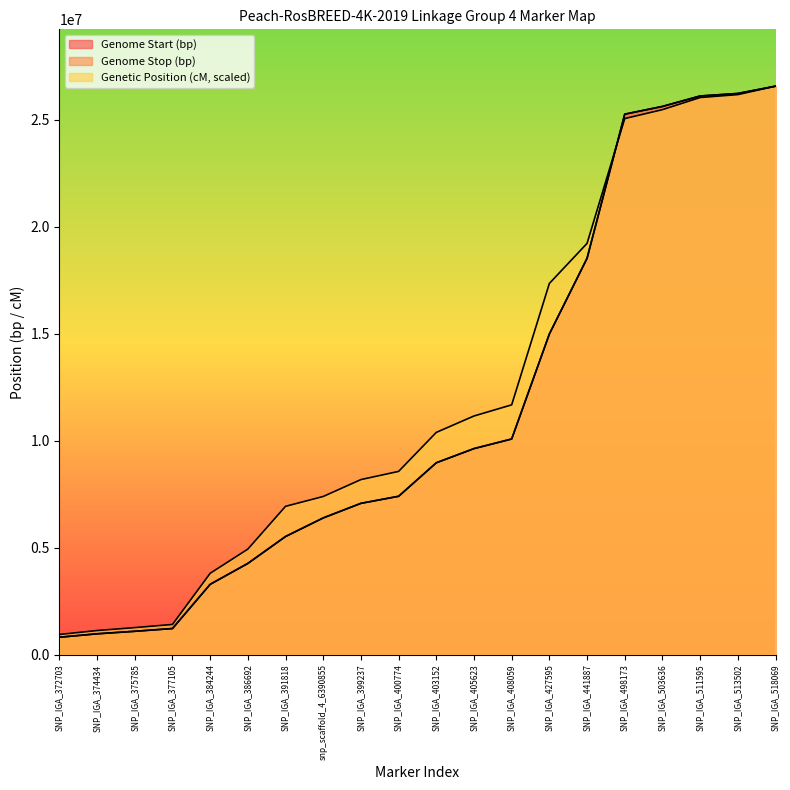

What are all the series names shown in the legend?

Genome Start (bp), Genome Stop (bp), Genetic Position (cM)